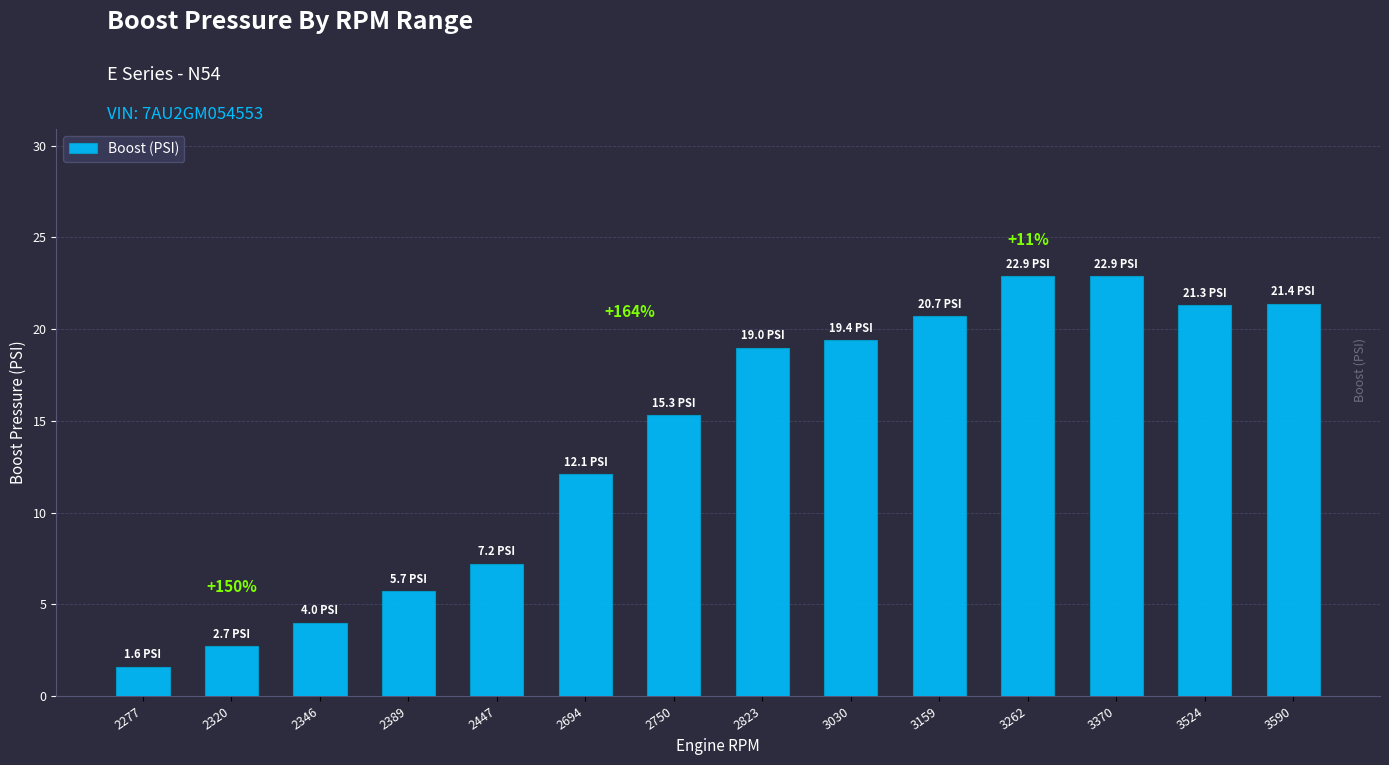

Does the chart contain any negative values?

No